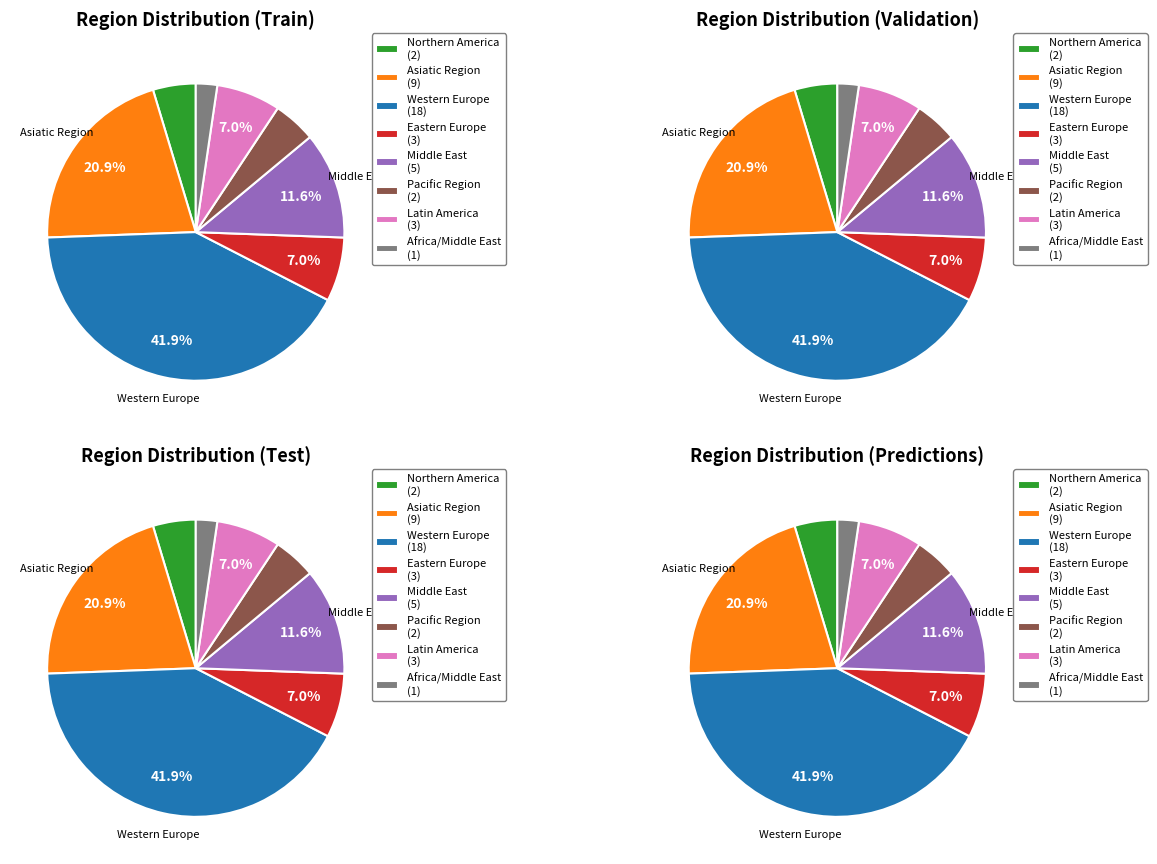

To the nearest percent, what is the combined percentage of Asiatic Region and Western Europe?

63%